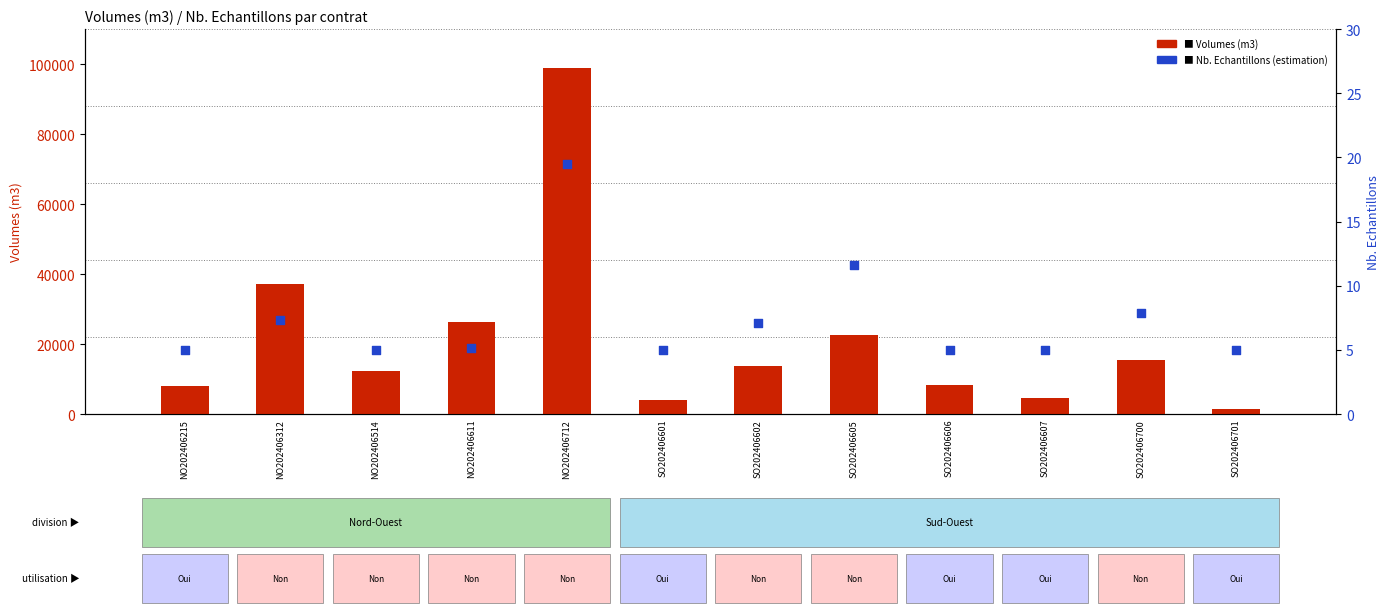

What are all the series names shown in the legend?

Volumes (m3), Nb. Echantillons (estimation)